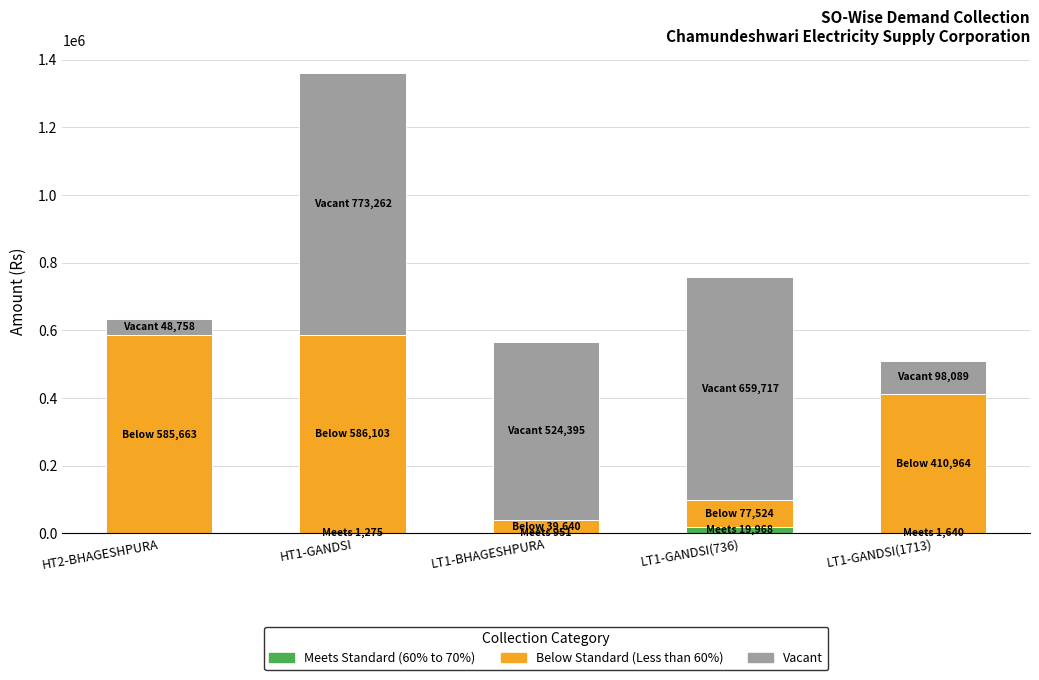

What is the total value across all series at HT2-BHAGESHPURA?

634421.0